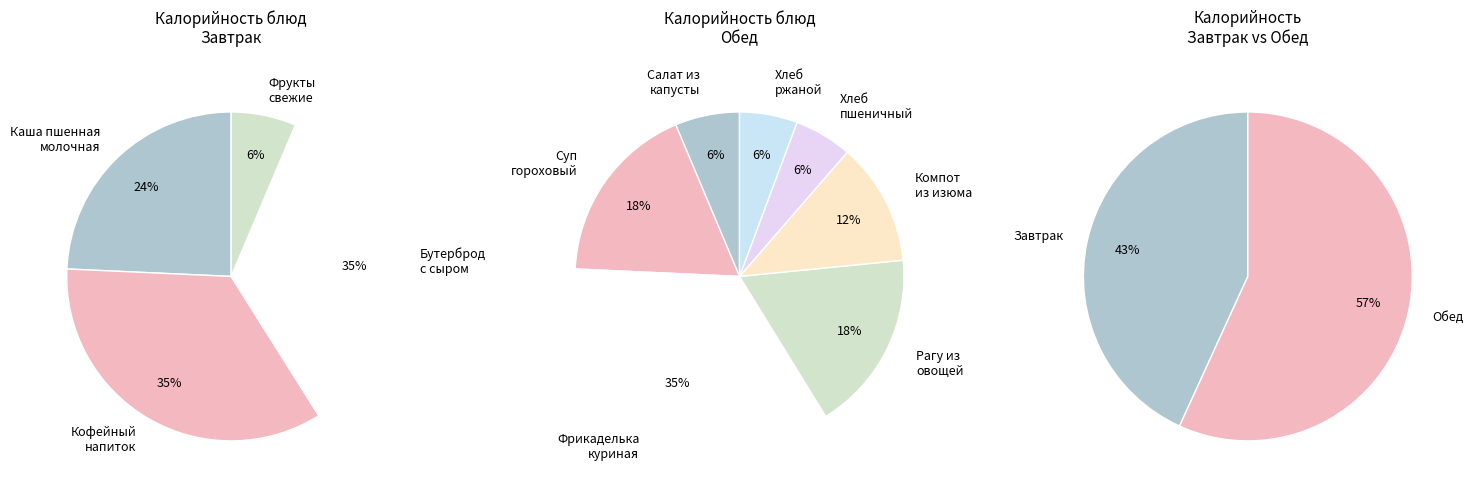

Is it true that Хлеб ржано-пшеничный is 1% of the pie?

False